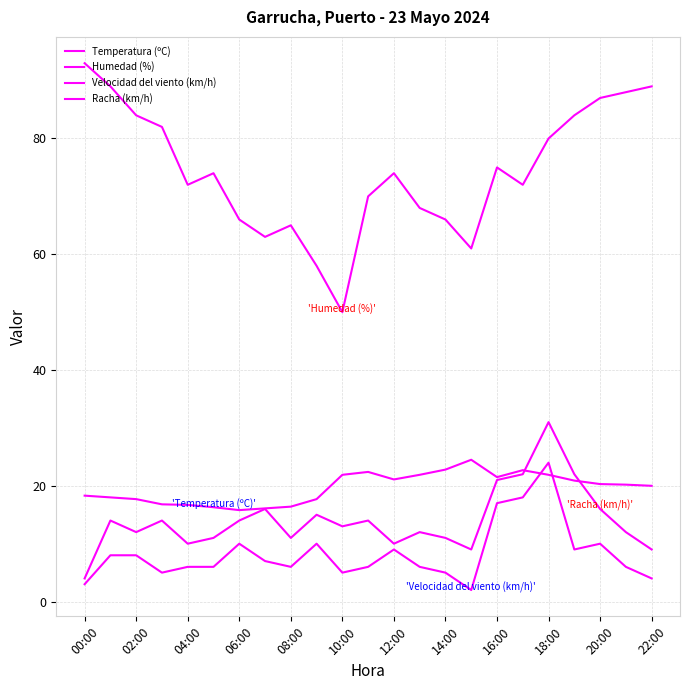

True or false: Humedad (%) and Velocidad del viento (km/h) intersect in this chart.

False